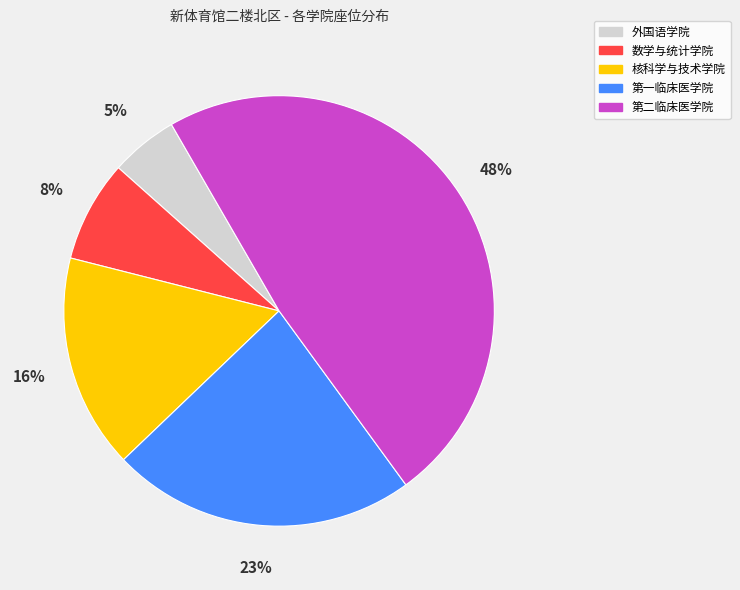

What is the smallest slice in the pie chart?

外国语学院